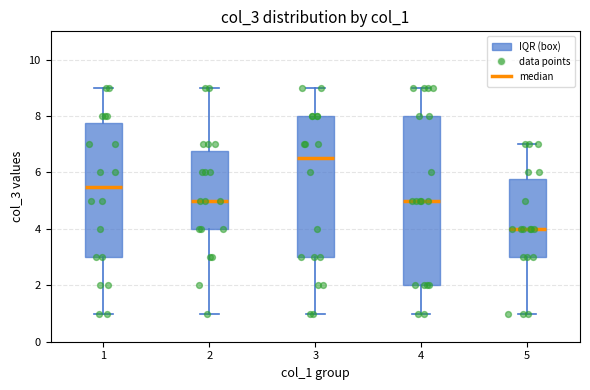

Which box has the highest median line?

3